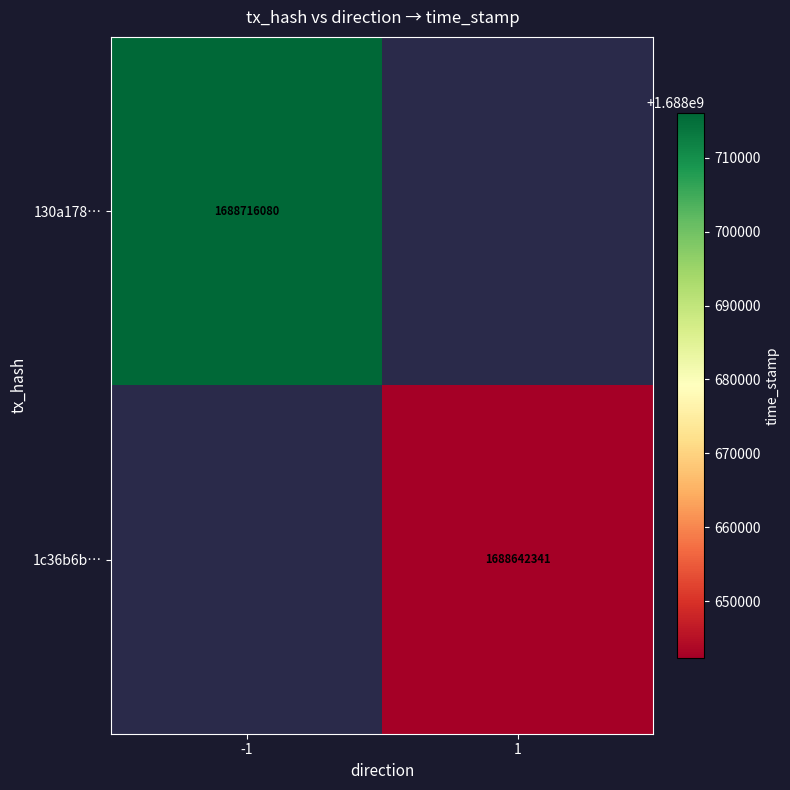

The 130a178… series shows 598300166 at -1. True or false?

False